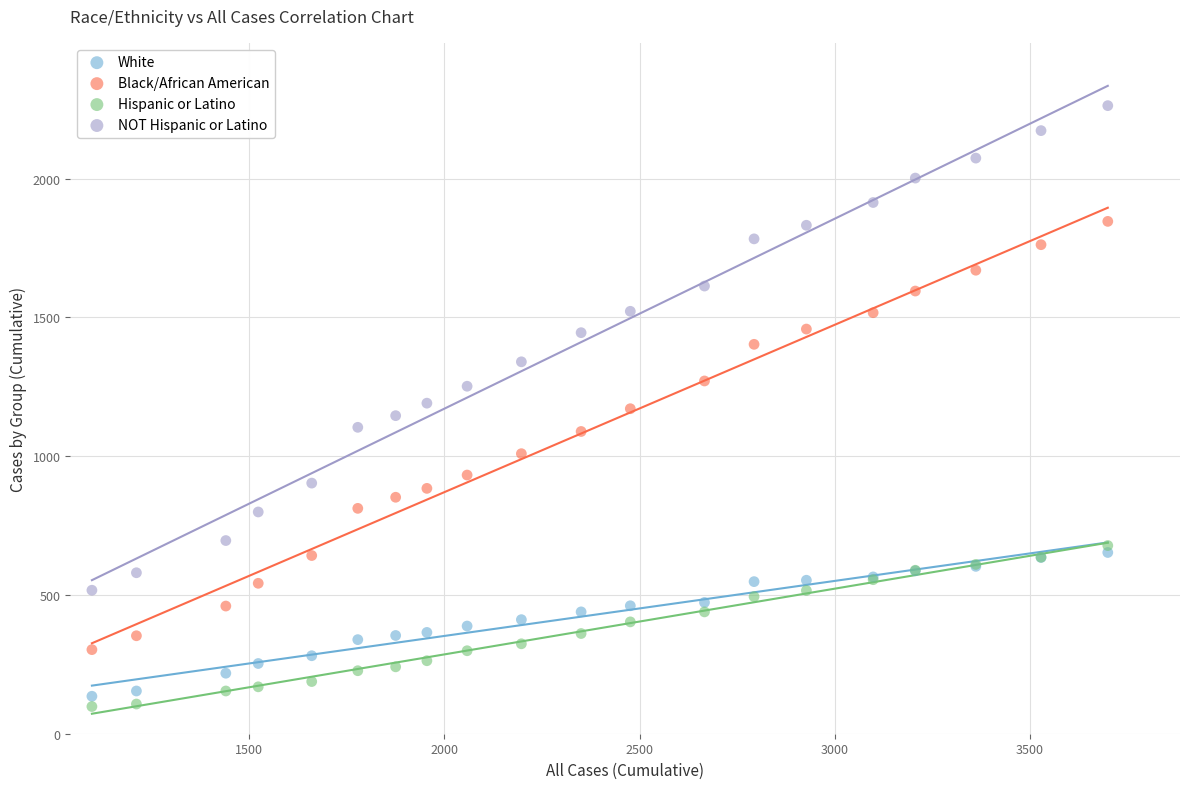

What is the X range (max minus min) for the scatter plot?

2602